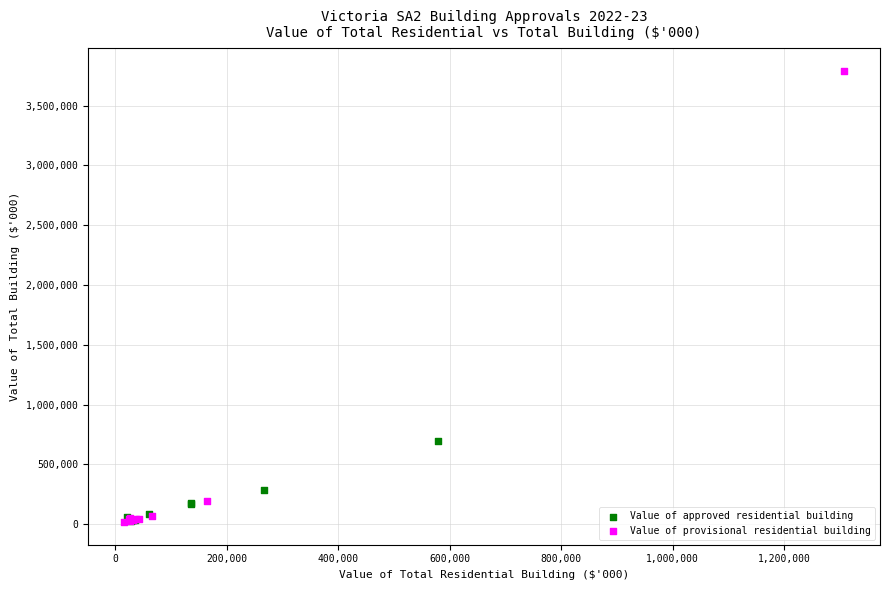

Which series has the widest spread of Y values?

Value of provisional residential building